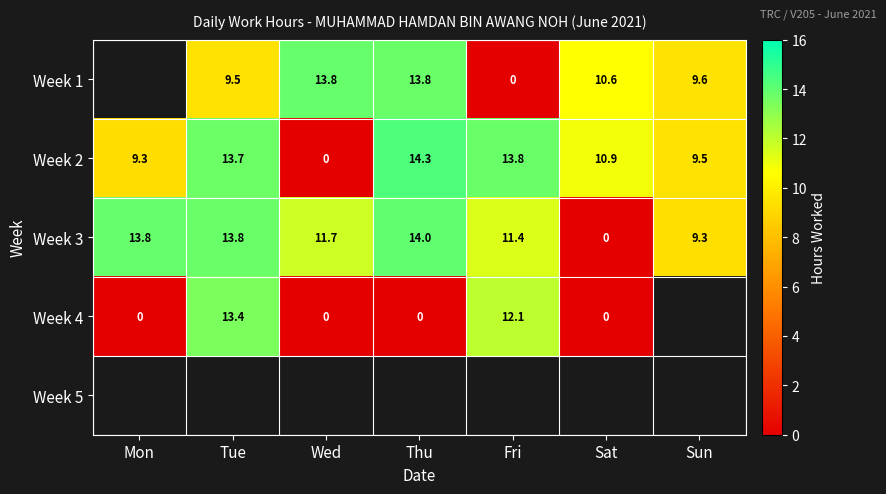

What is the difference between the maximum and minimum values in the Week 2 series?

14.3